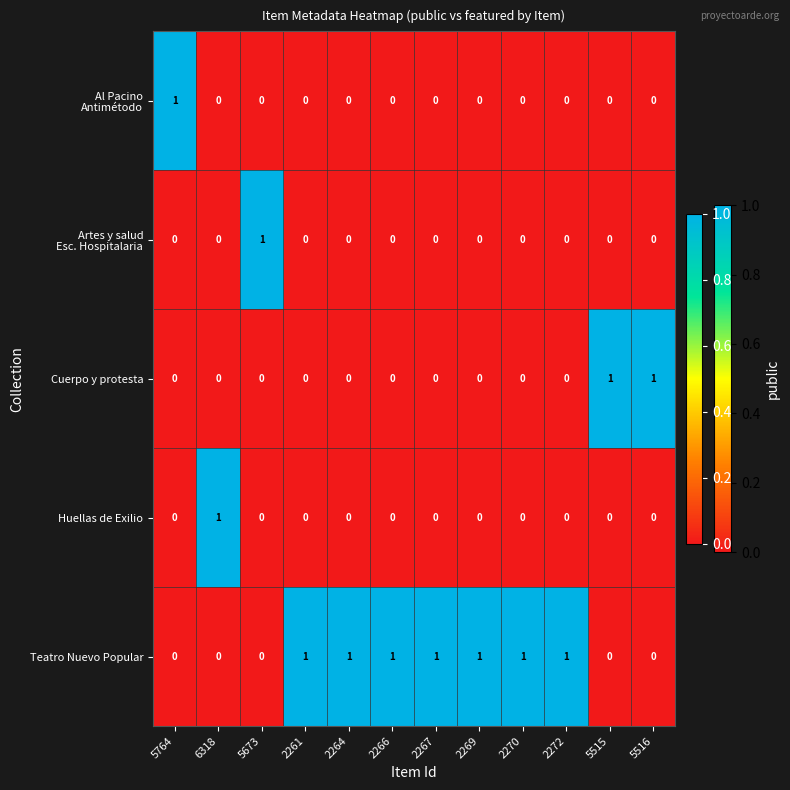

How many Huellas de Exilio values are between 0 and 1?

12